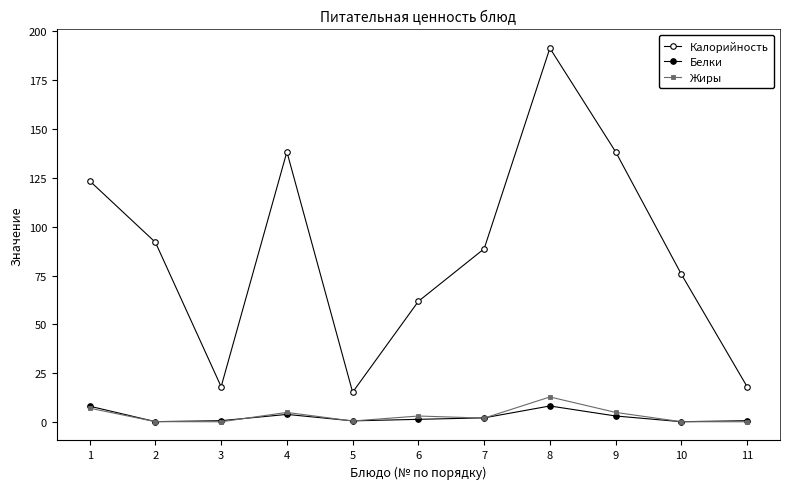

How many distinct data groups are displayed?

3